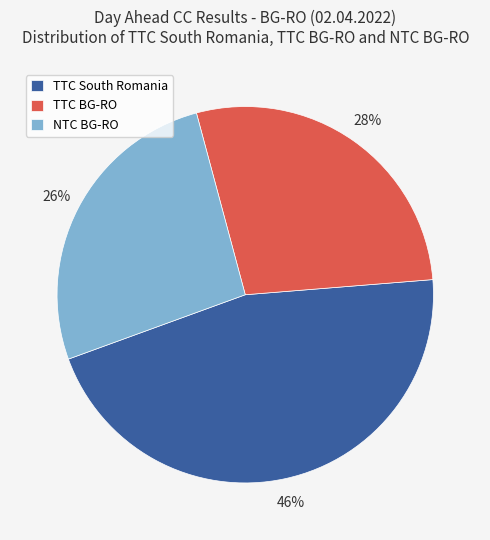

Which slice is the smallest?

NTC BG-RO